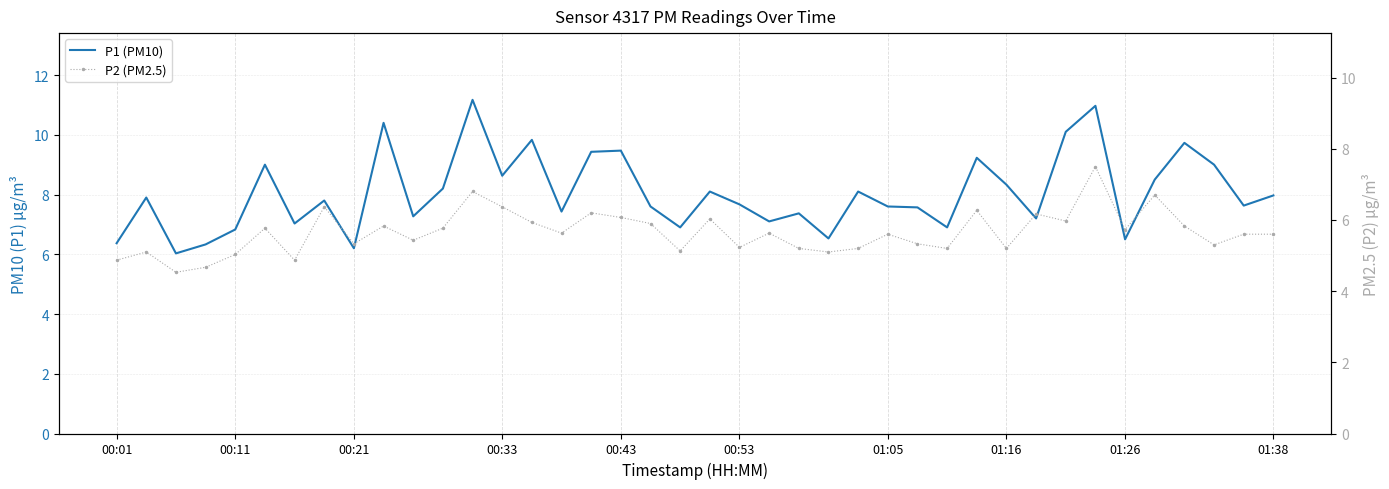

Count the number of data series in this chart.

2